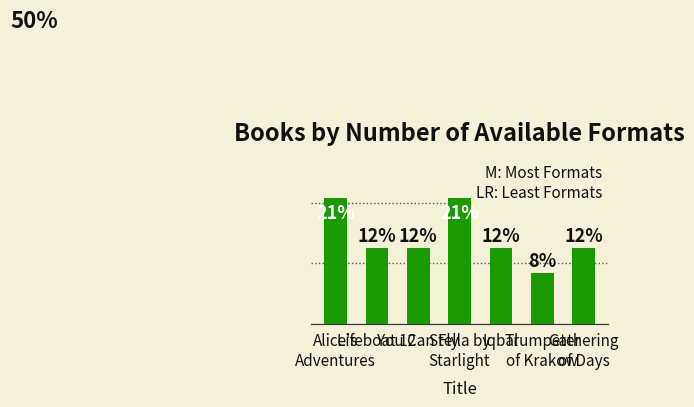

Does the chart contain any negative values?

No